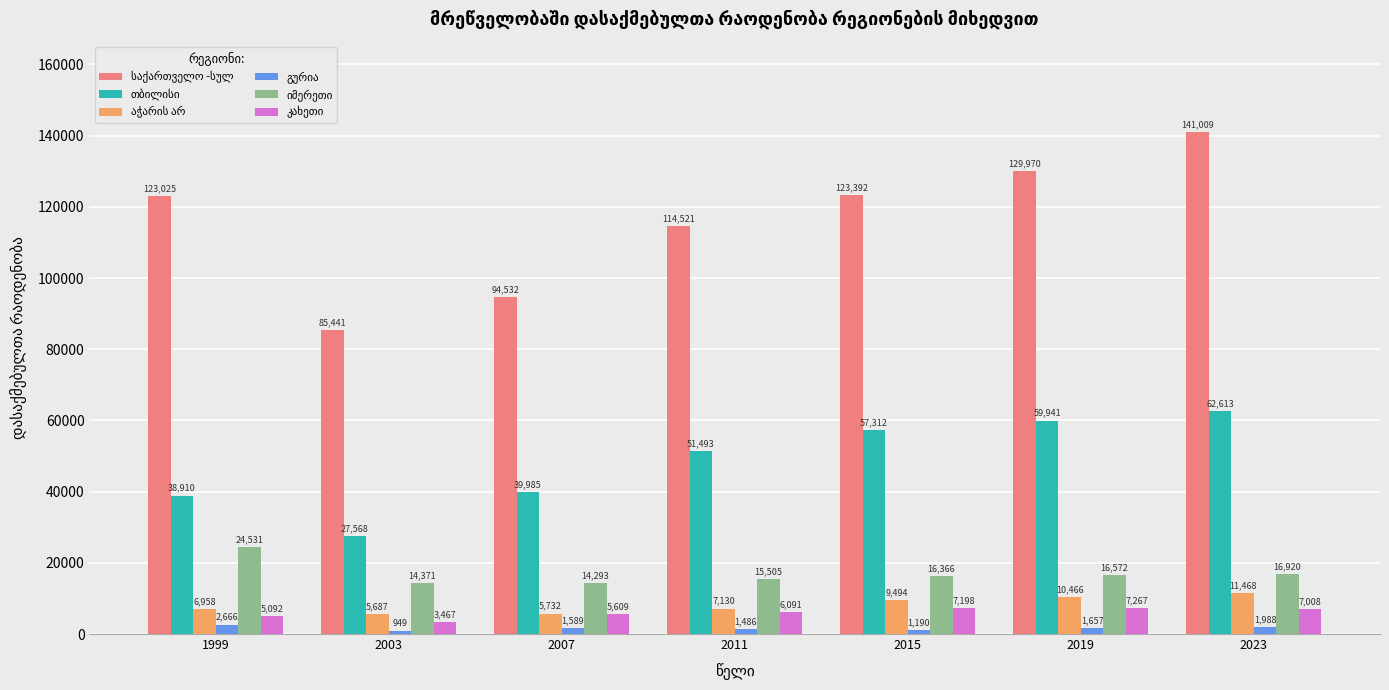

What is the total value across all series at 2011?

196226